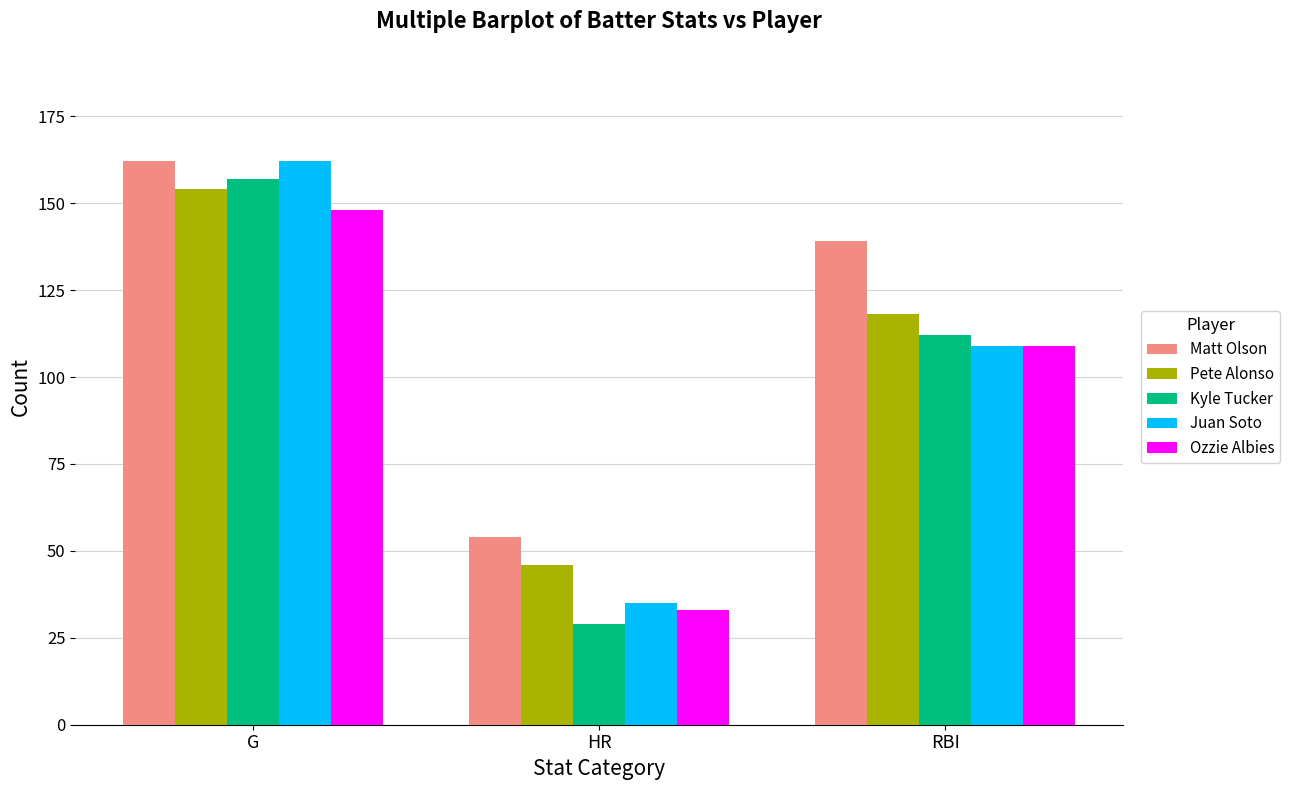

How many values in the Matt Olson series are below 139?

1